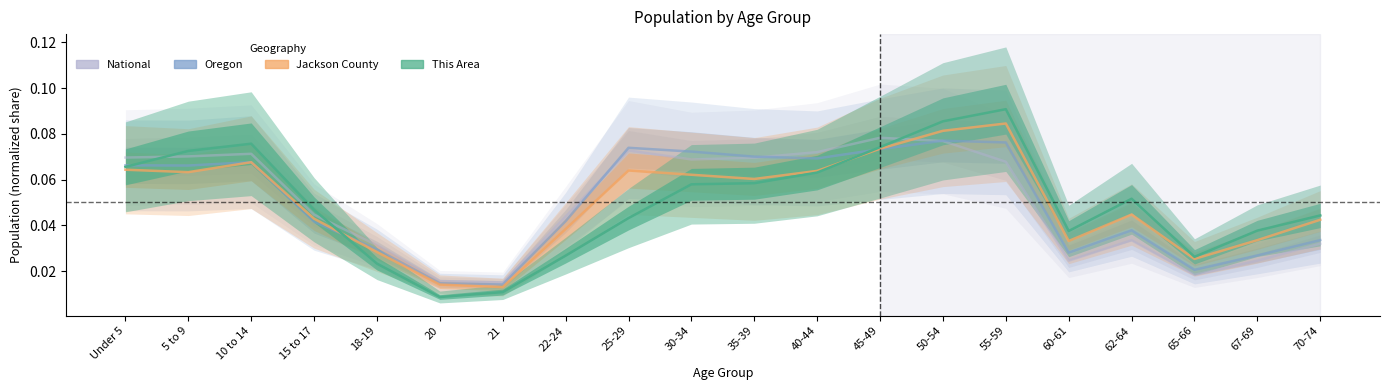

List the series in order of their peak value, highest first.

This Area, Jackson County, National, Oregon